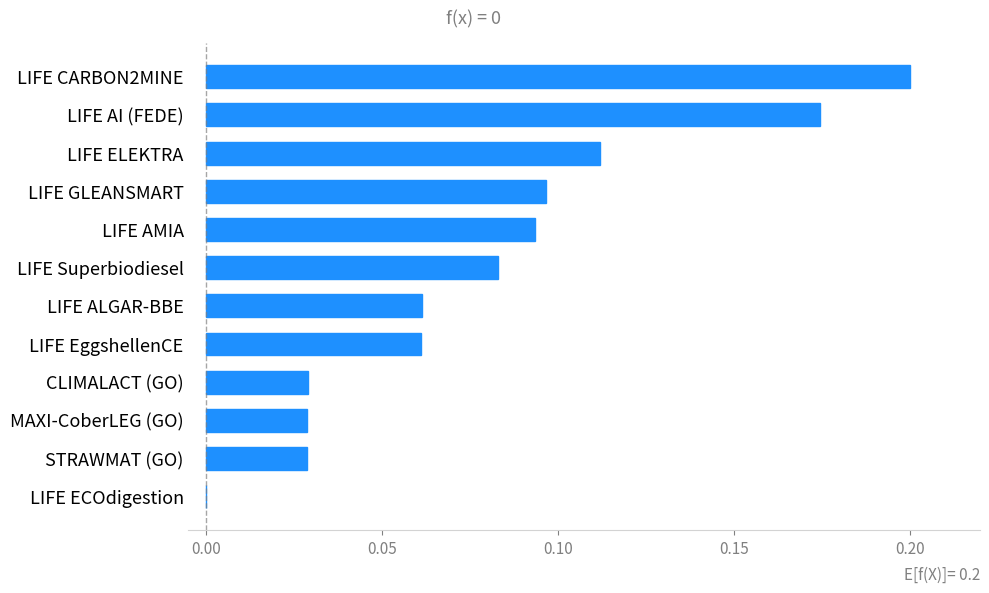

Which has a higher value, LIFE ALGAR-BBE or MAXI-CoberLEG (GO)?

LIFE ALGAR-BBE